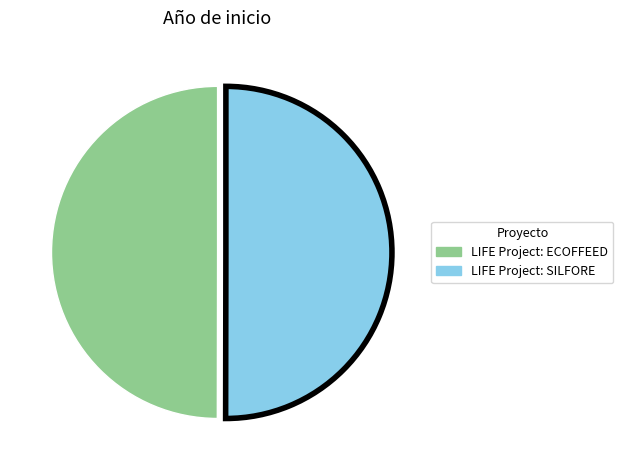

True or false: LIFE Project: SILFORE accounts for 60% of the total.

False